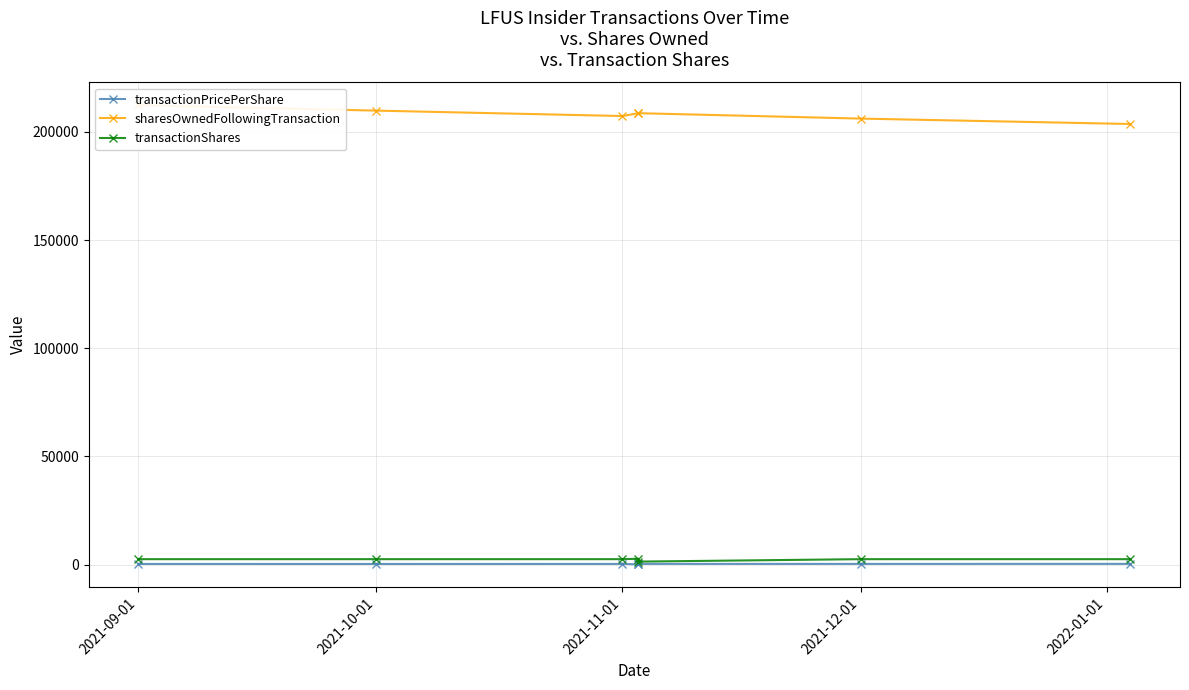

True or false: sharesOwnedFollowingTransaction and transactionPricePerShare intersect in this chart.

False